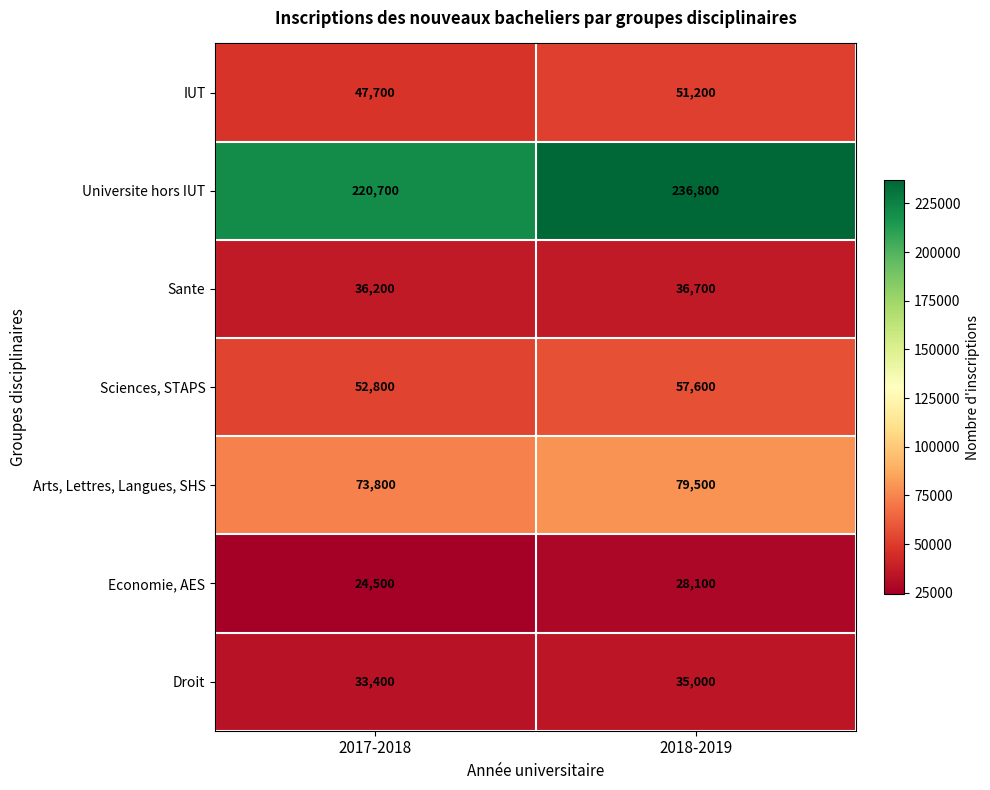

What is the average value of the Economie, AES series?

26300